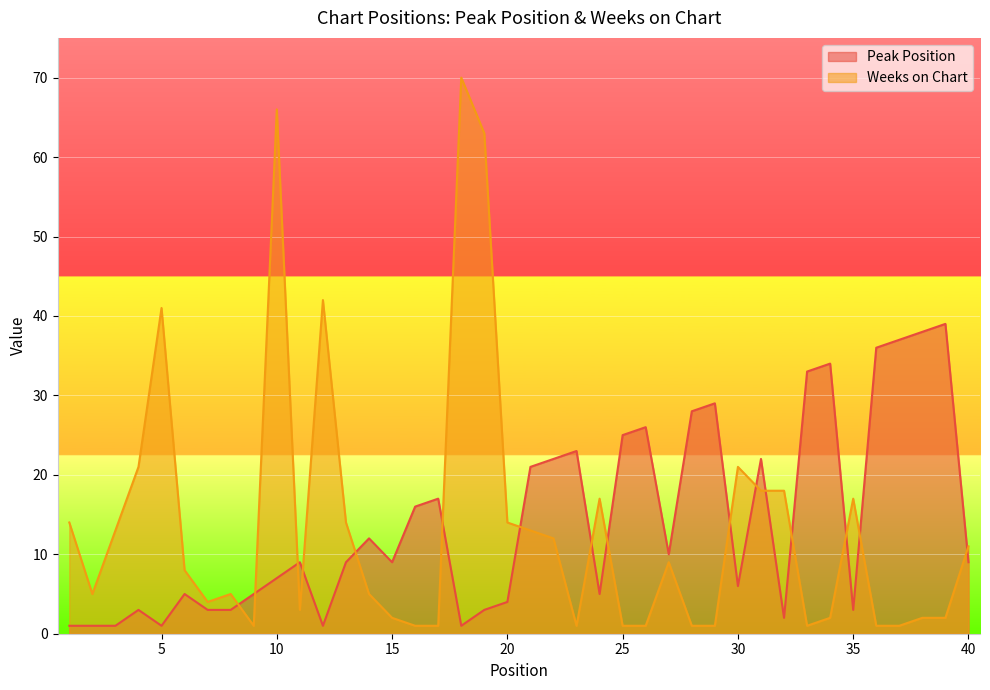

Count the number of categories in the chart.

40